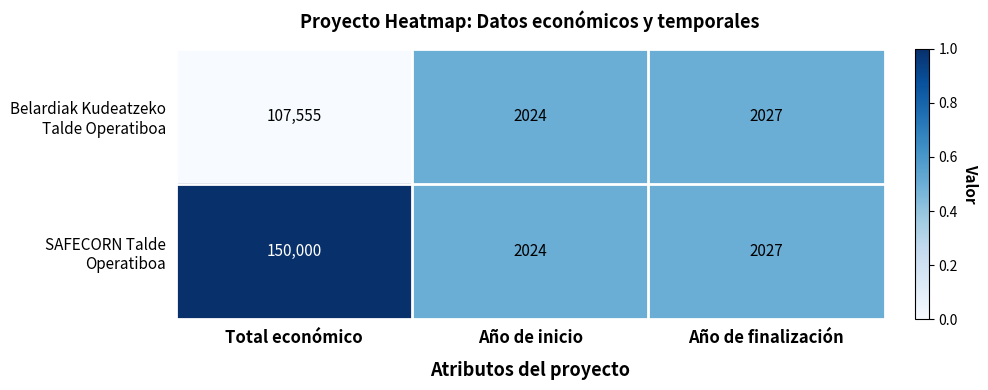

Which label corresponds to the smallest value in the chart?

Año de inicio